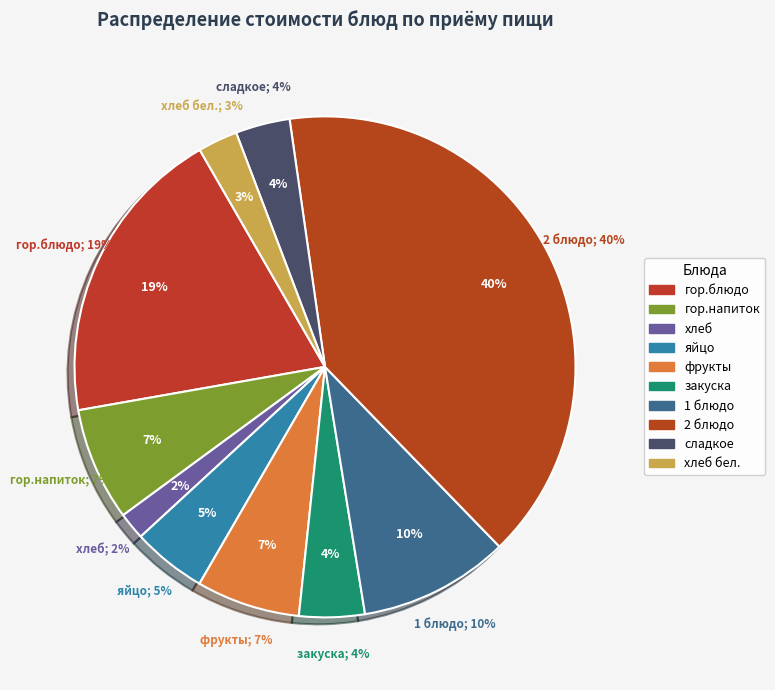

Which has a higher value, хлеб or хлеб бел.?

хлеб бел.